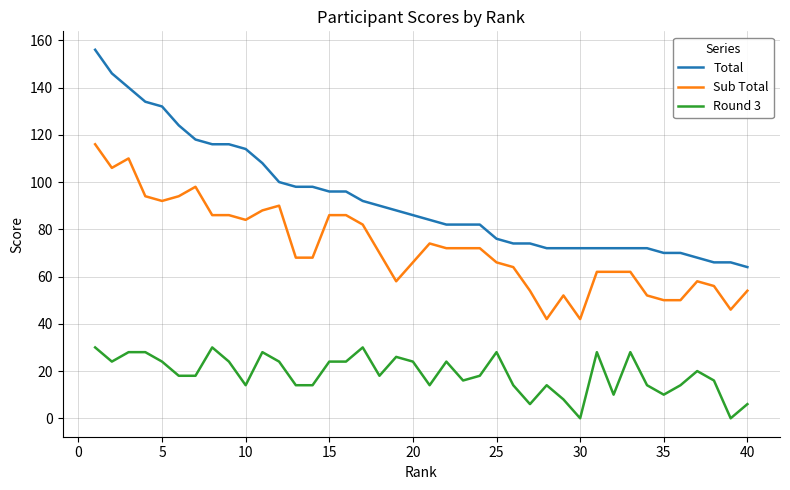

Which series has the largest total across all categories?

Total